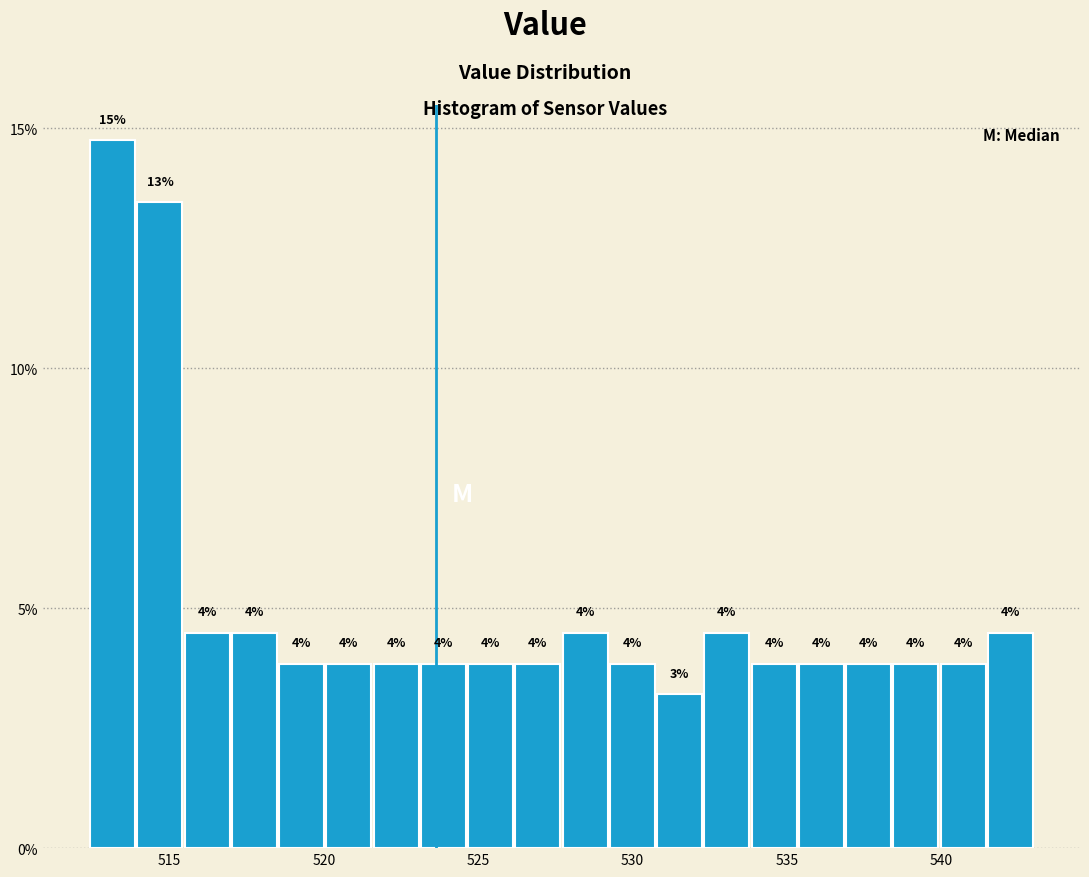

Around what value on the x-axis is the tallest bar? Give the approximate position of its centre, as read against the axis.

513.0